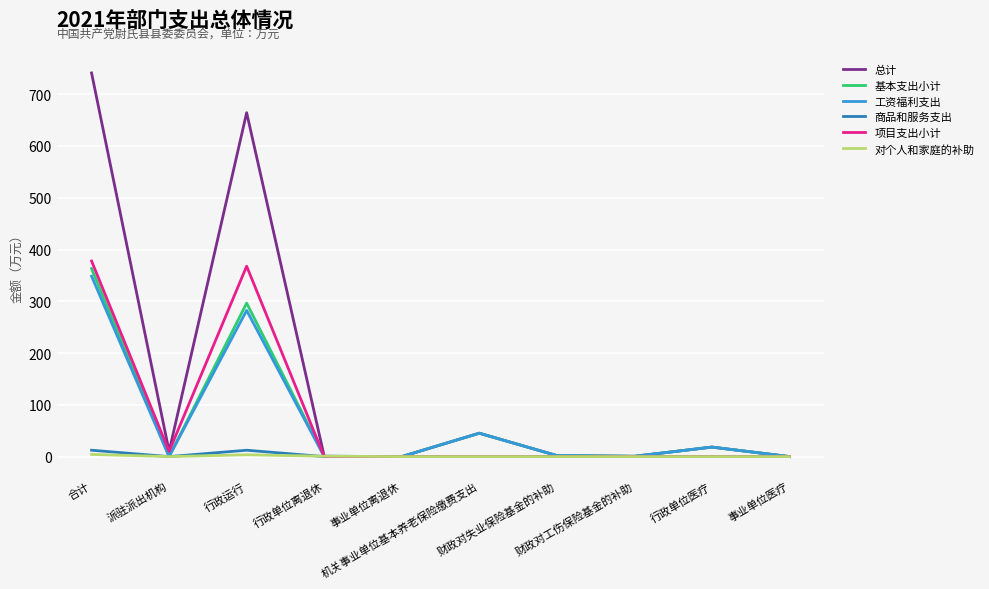

Where is the first local maximum for 总计?

行政运行